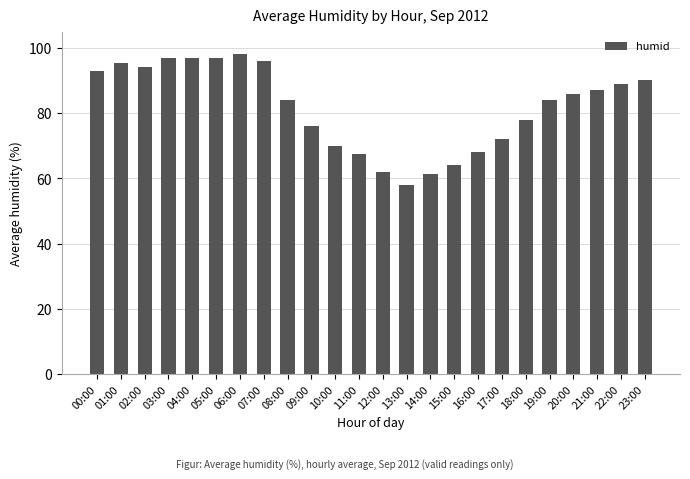

What is the difference between the maximum and second lowest values?

36.5